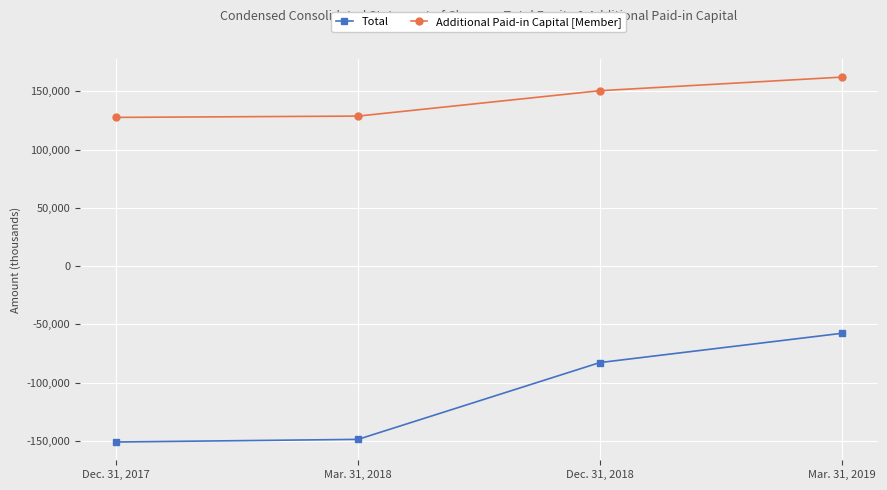

What is the total value across all series at Mar. 31, 2019?

104514